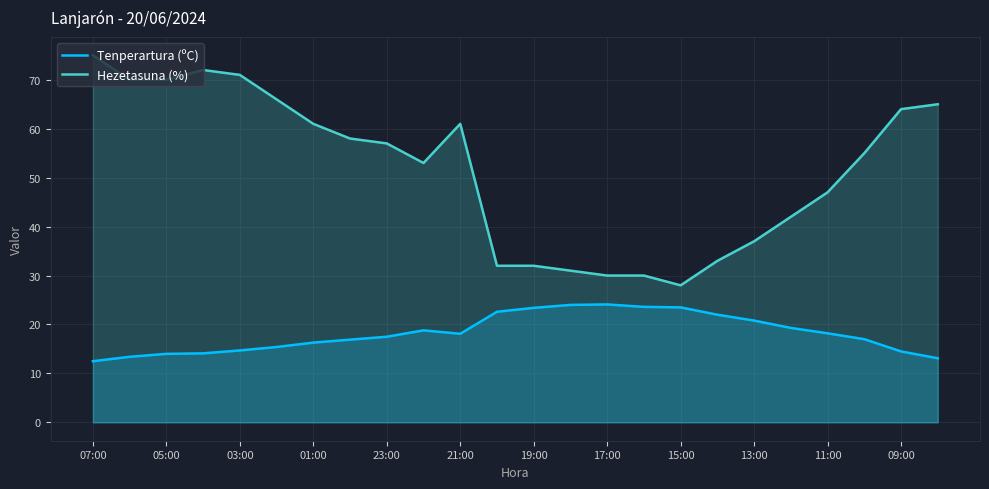

True or false: Tenperartura (ºC) and Hezetasuna (%) intersect in this chart.

False